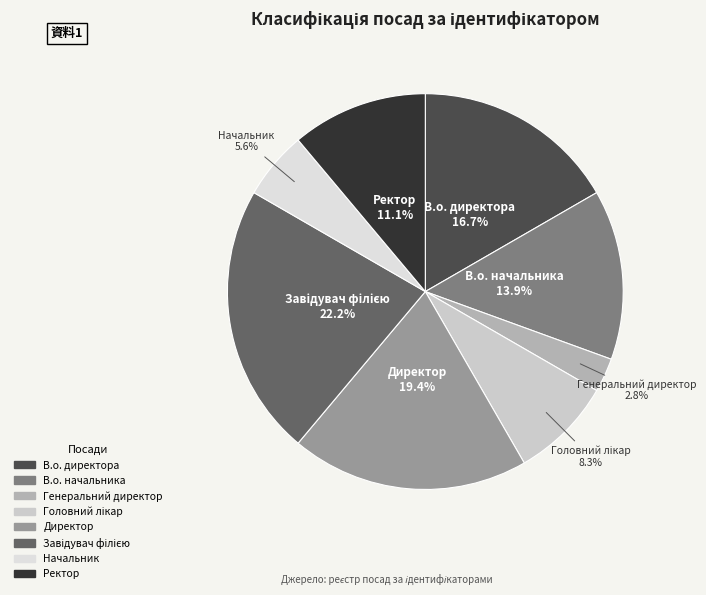

What is the smallest slice in the pie chart?

Генеральний директор